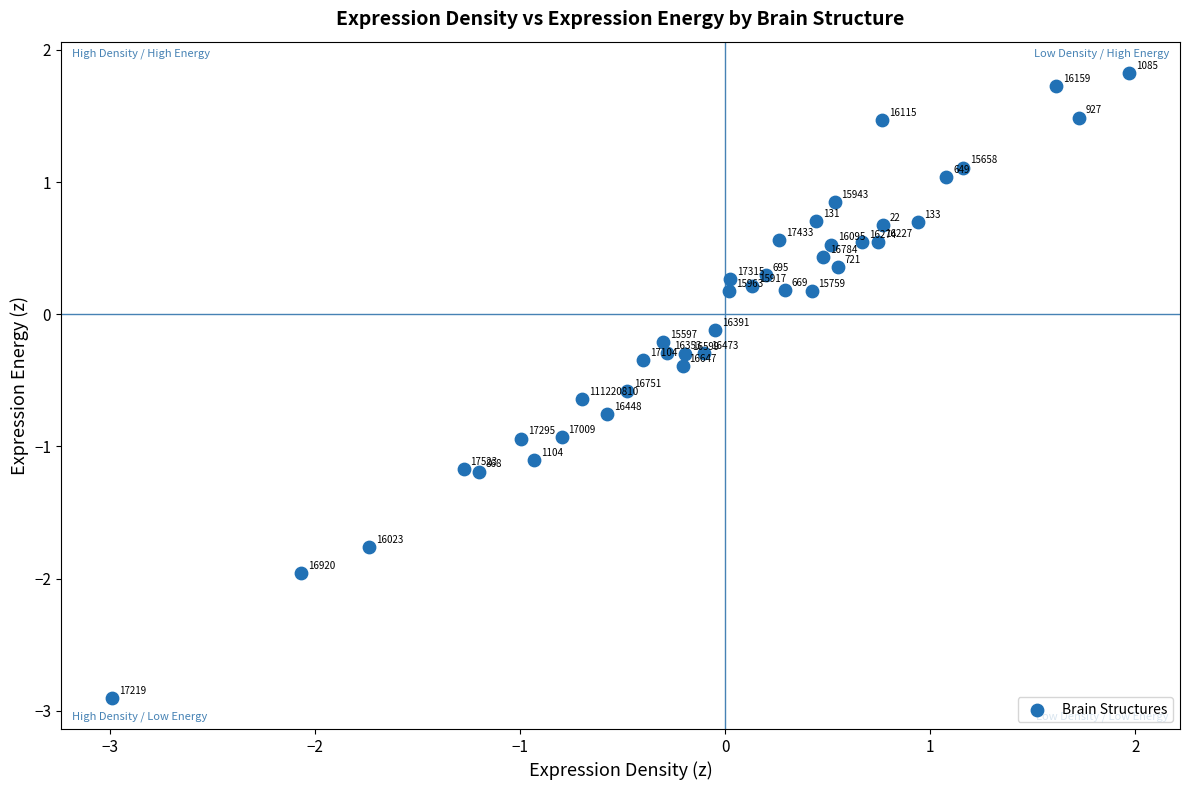

What is the range of X values (max minus min)?

5.0